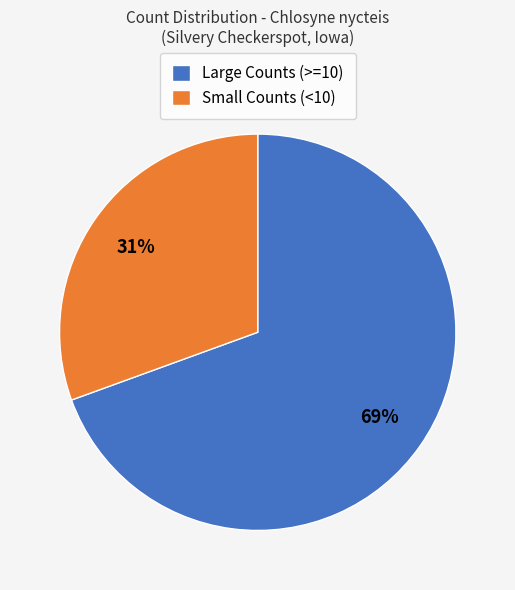

Which category has the biggest portion of the pie?

Large Counts (>=10)